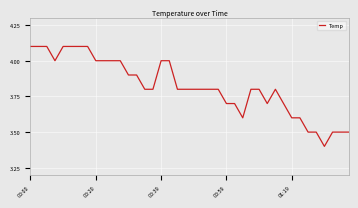

What is the greatest value displayed?

4.1